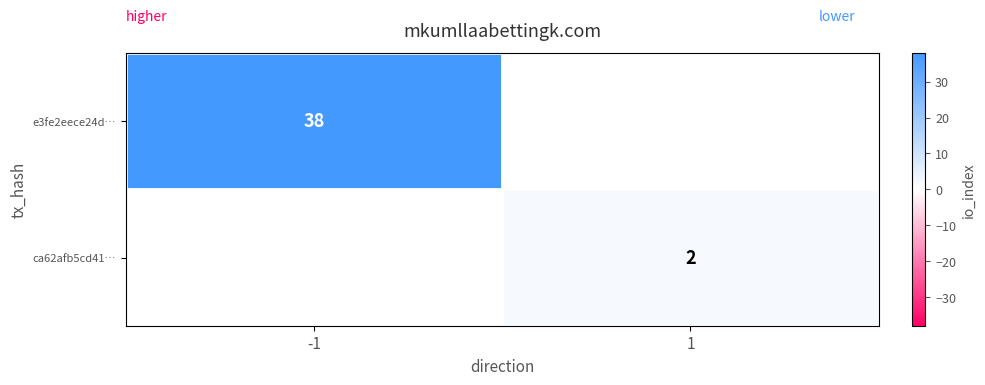

What is the spread (max minus min) of values at -1?

38